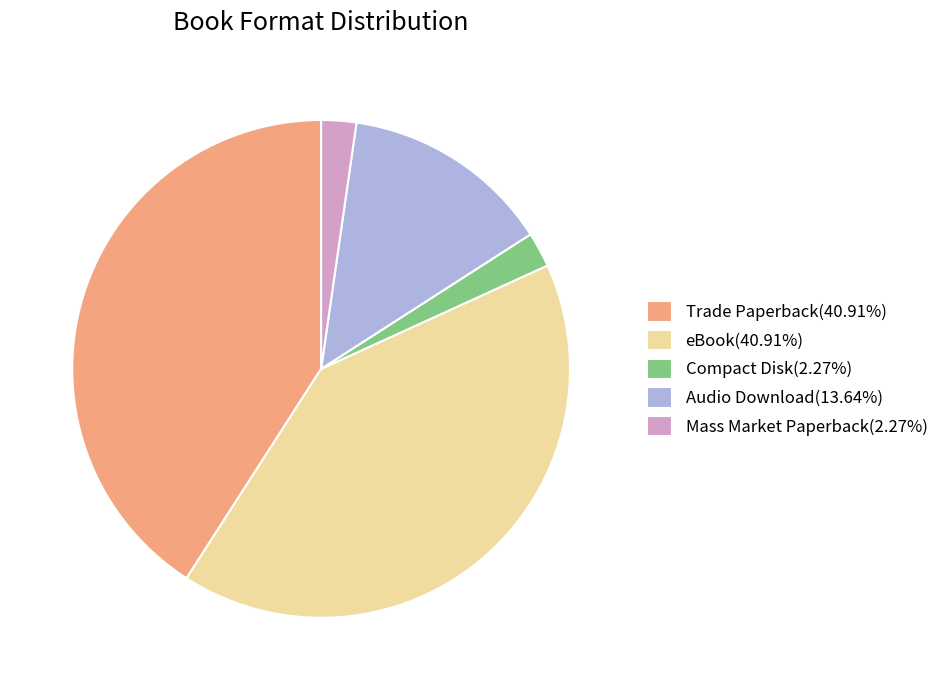

Combined, do Audio Download and Compact Disk account for over 50%?

No